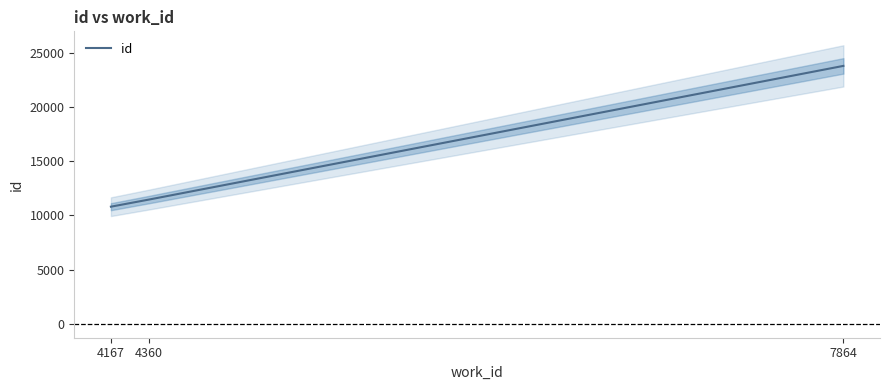

Reading right to left, list all the values displayed in this chart.

7864=23778	4360=11457	4167=10797